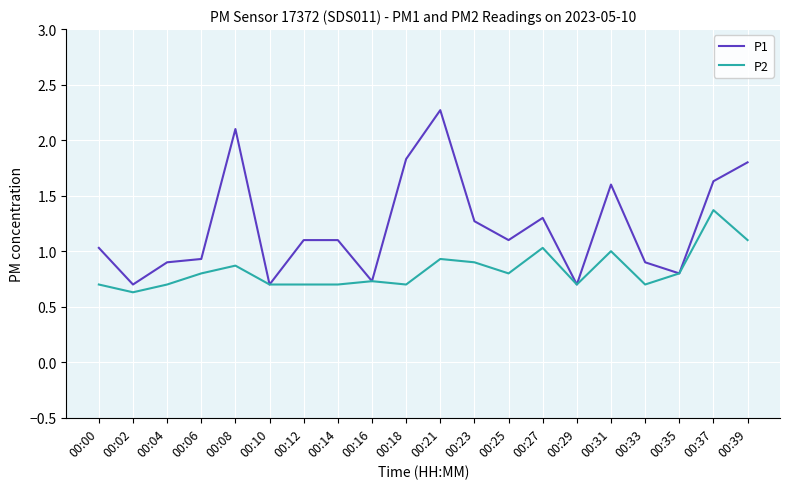

Reading left to right, transcribe all the data shown in this chart.

P1: 00:00=1.0	00:02=0.7	00:04=0.9	00:06=0.9	00:08=2.1	00:10=0.7	00:12=1.1	00:14=1.1	00:16=0.7	00:18=1.8	00:21=2.3	00:23=1.3	00:25=1.1	00:27=1.3	00:29=0.7	00:31=1.6	00:33=0.9	00:35=0.8	00:37=1.6	00:39=1.8
P2: 00:00=0.7	00:02=0.6	00:04=0.7	00:06=0.8	00:08=0.9	00:10=0.7	00:12=0.7	00:14=0.7	00:16=0.7	00:18=0.7	00:21=0.9	00:23=0.9	00:25=0.8	00:27=1.0	00:29=0.7	00:31=1.0	00:33=0.7	00:35=0.8	00:37=1.4	00:39=1.1